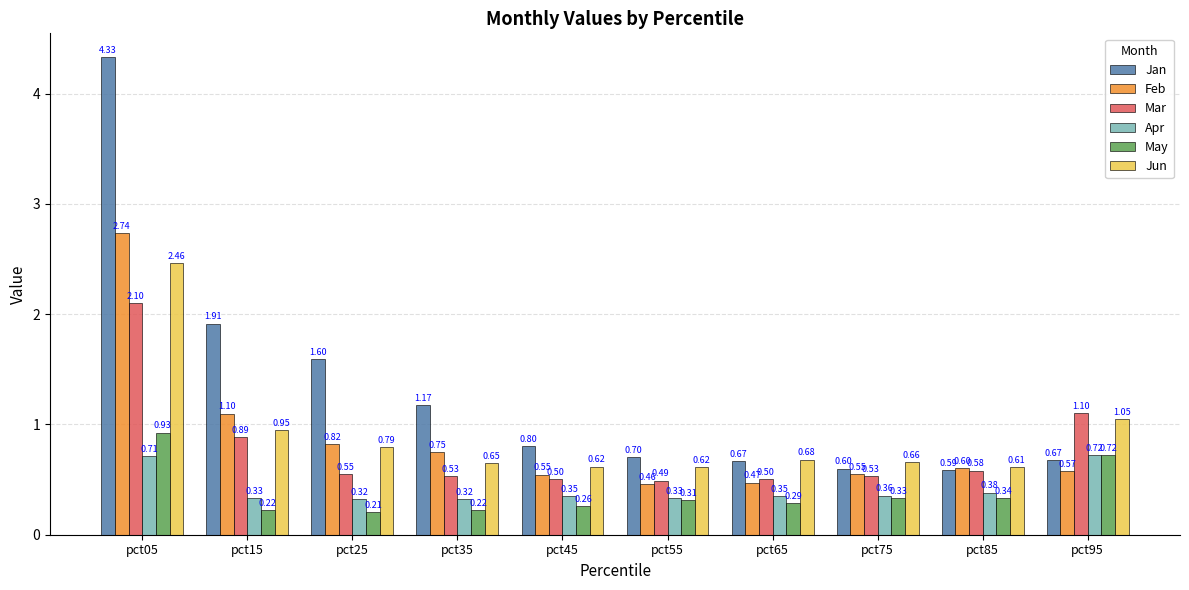

What is the total value across all series at pct05?

13.3